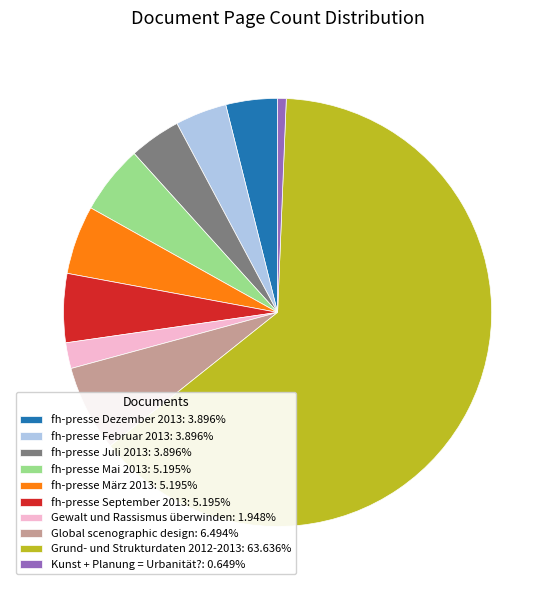

True or false: fh-presse März 2013 accounts for 1% of the total.

False